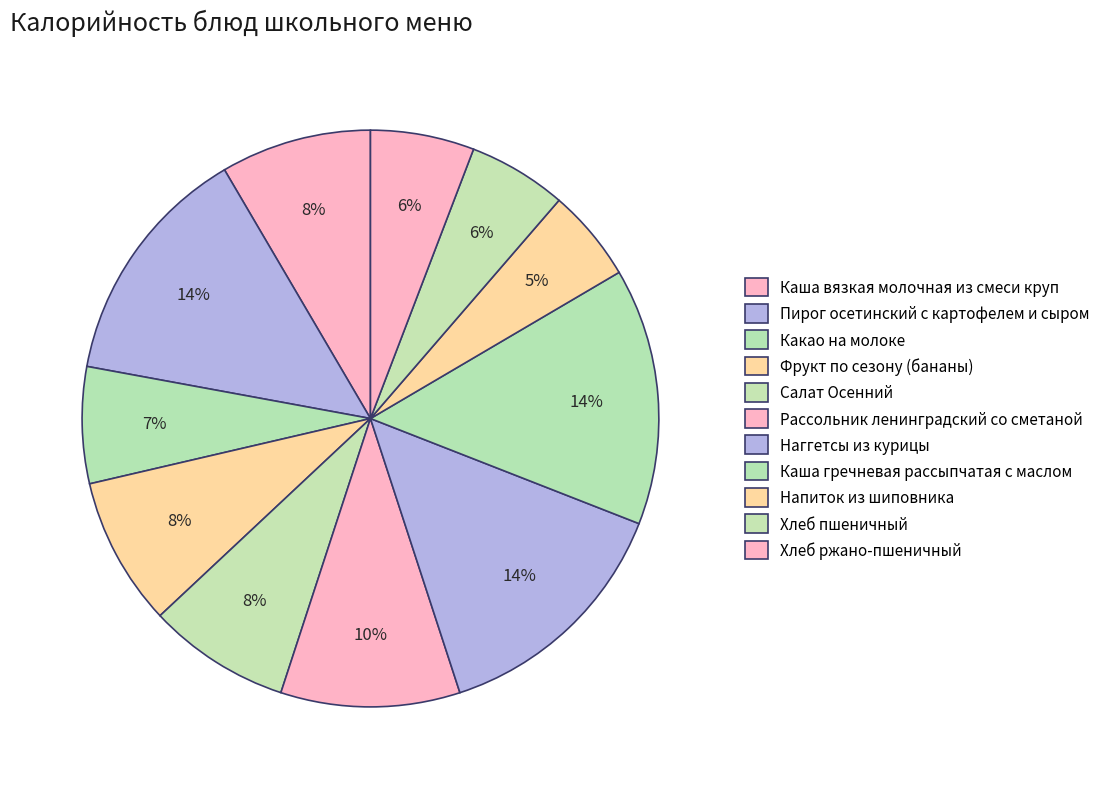

Does Рассольник ленинградский со сметаной represent more than half of the total?

No